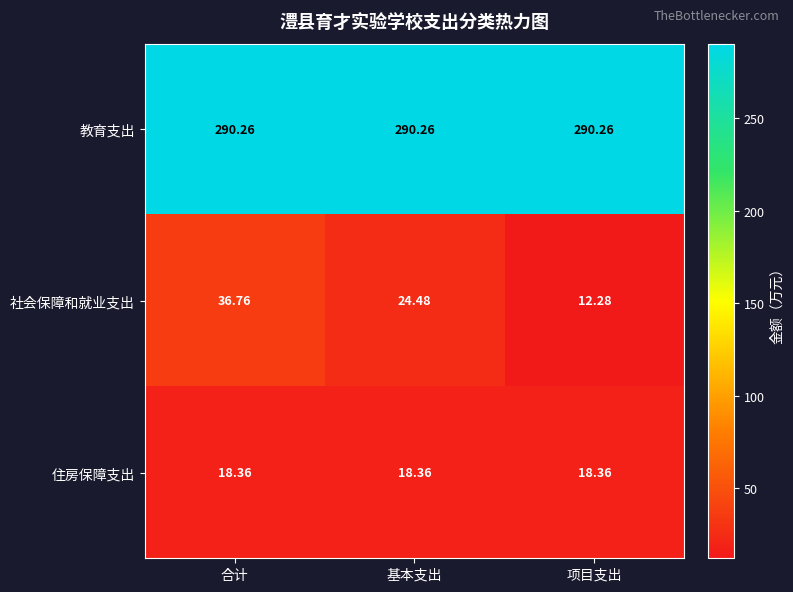

Which series has the largest range (max minus min)?

社会保障和就业支出